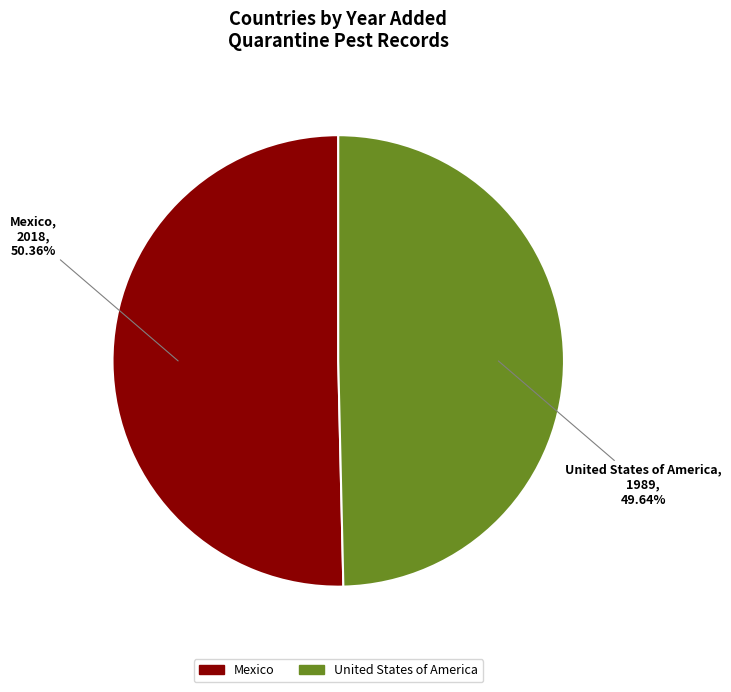

To the nearest percent, what is the average slice percentage?

50%